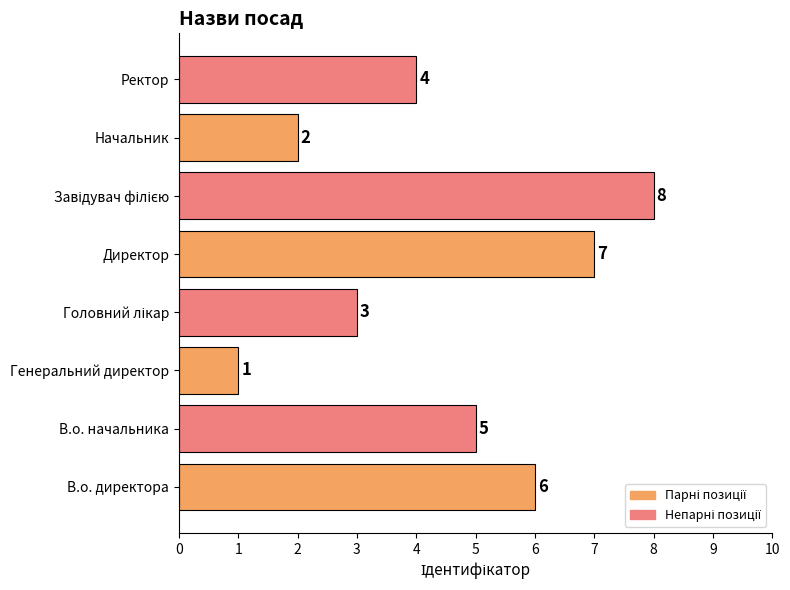

Where is the data nearest to the value 4?

Ректор